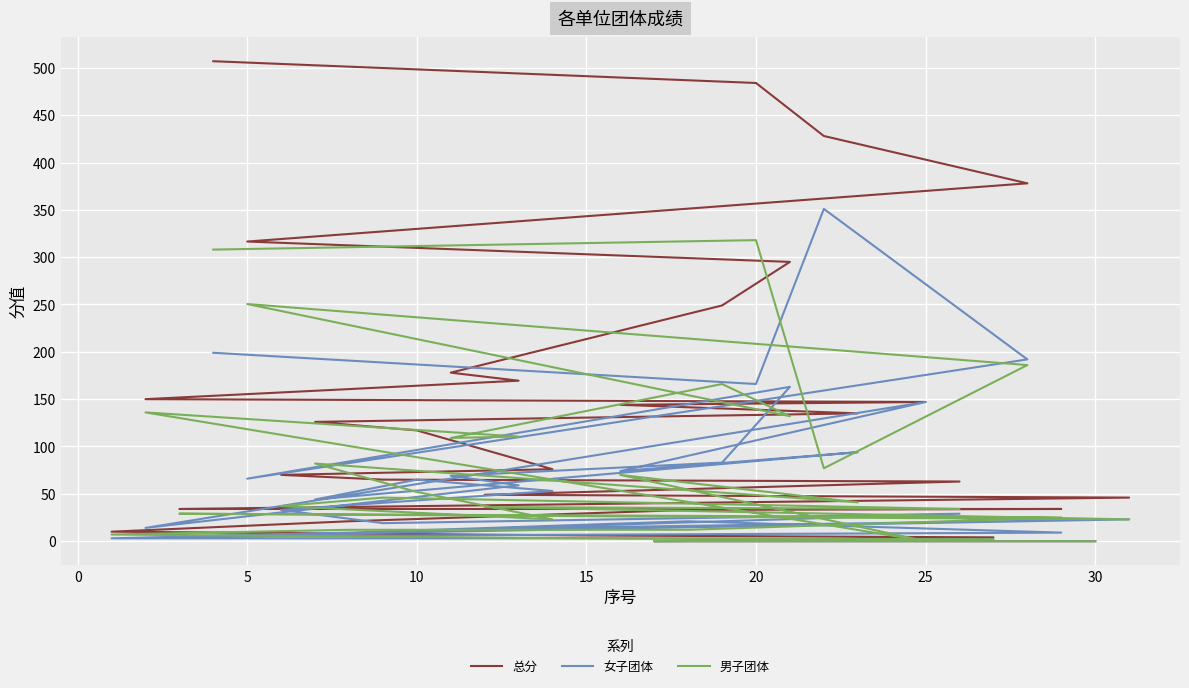

Which series has the largest total across all categories?

总分